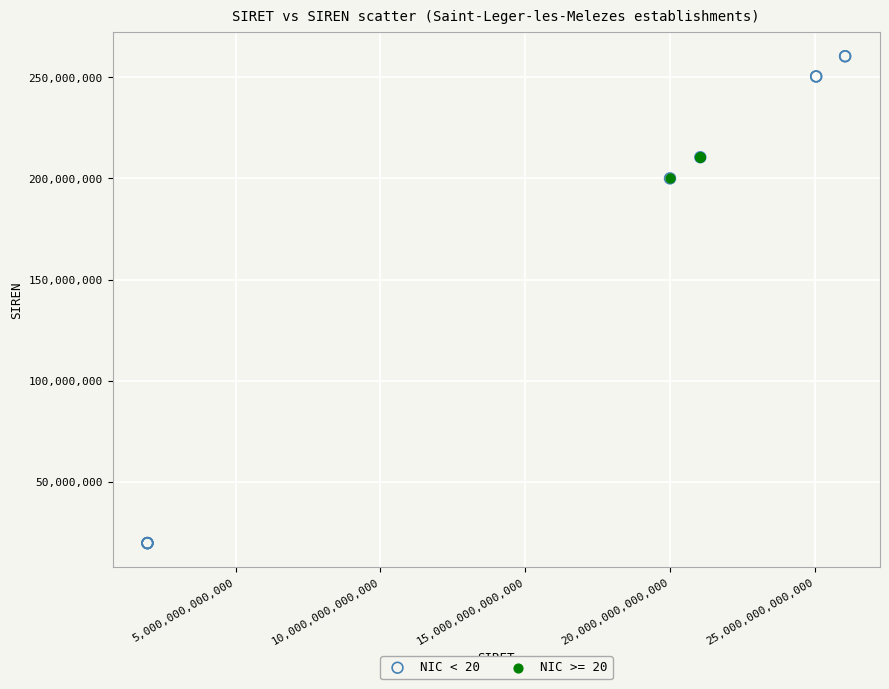

Which series has the widest spread of Y values?

NIC < 20